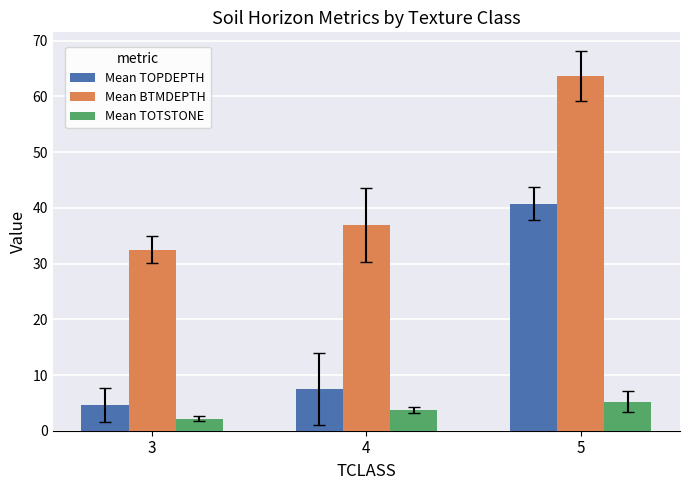

Is it true that Mean BTMDEPTH equals 95.3 at 5?

False